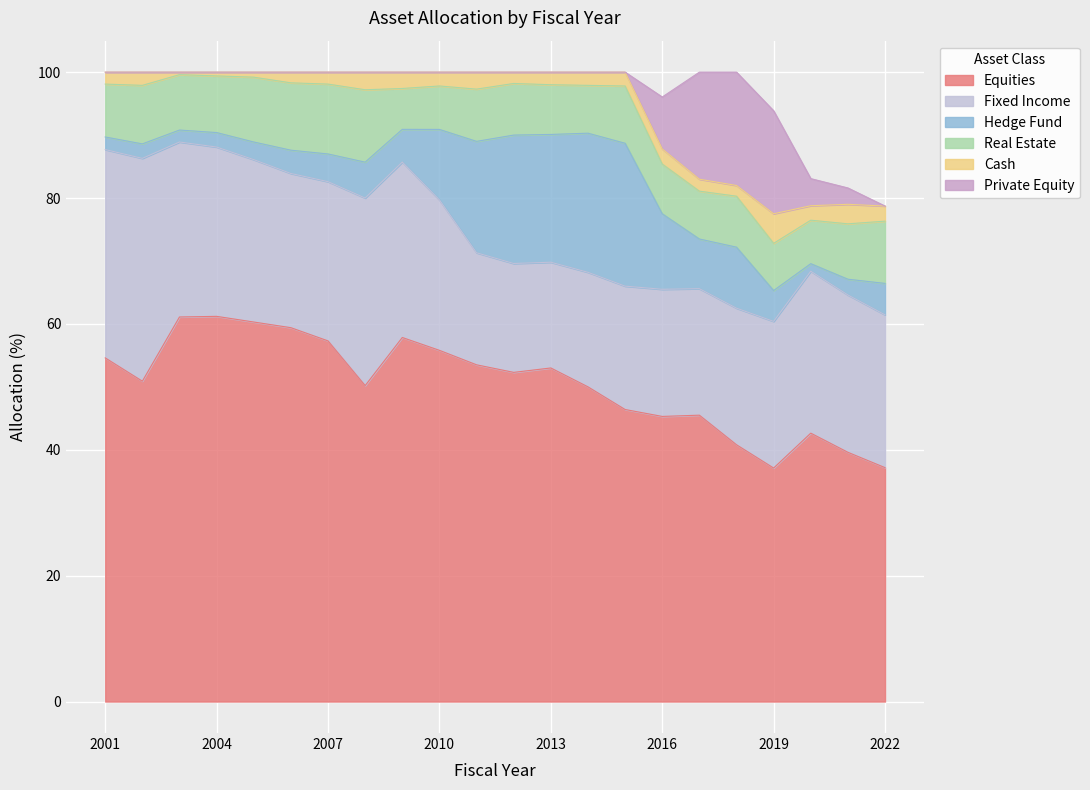

Rank the categories by Private Equity value from lowest to highest.

2001, 2002, 2003, 2004, 2005, 2006, 2007, 2008, 2009, 2010, 2011, 2012, 2013, 2014, 2015, 2022, 2021, 2020, 2016, 2019, 2017, 2018